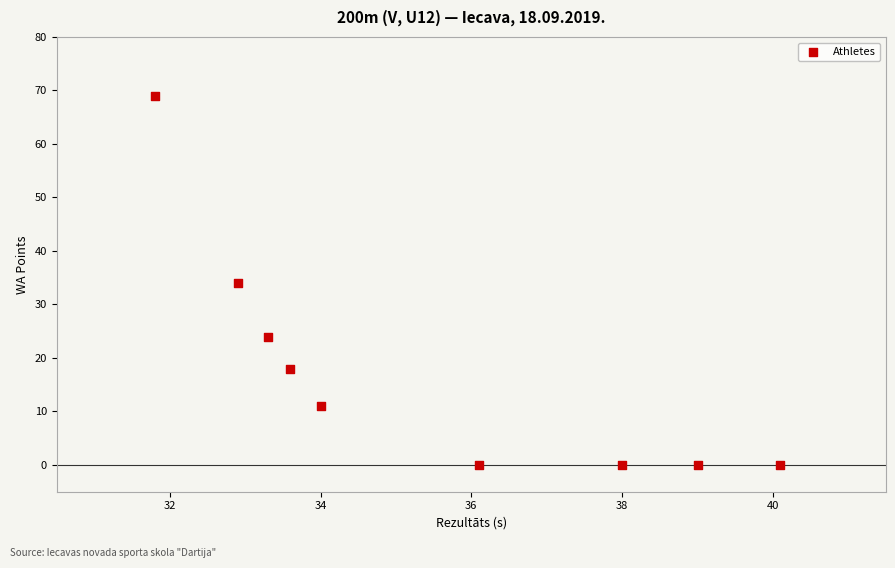

What is the average Y value?

17